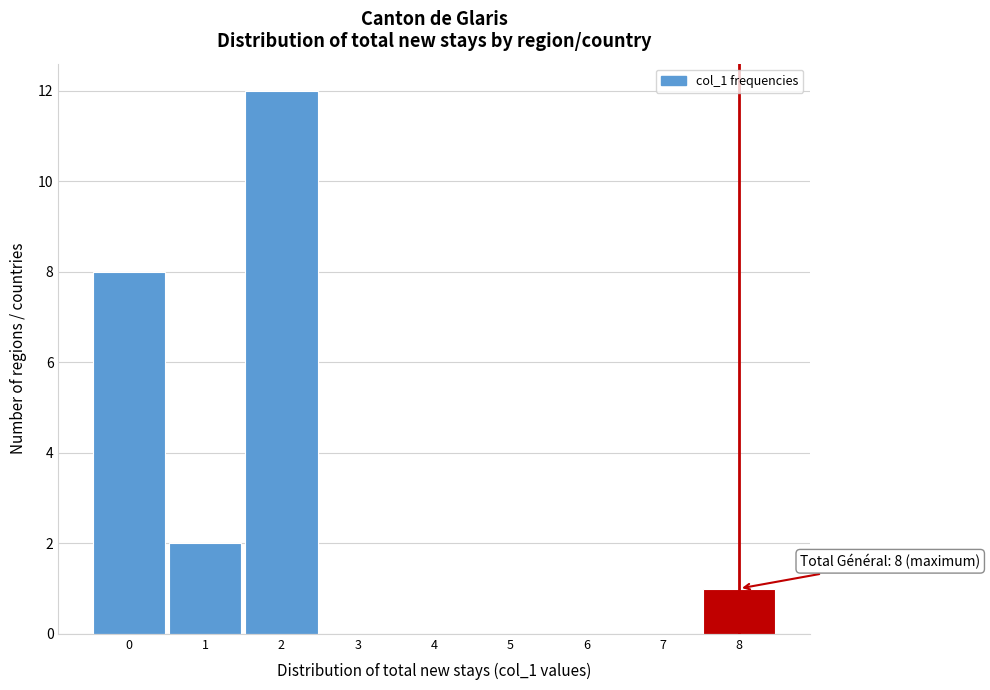

Which range on the x-axis has the tallest bar?

1.5 to 2.5